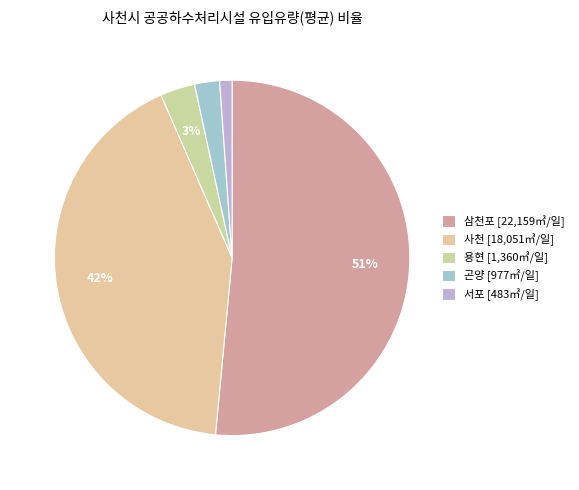

Approximately how many times larger is the value at 곤양 compared to 사천?

0.1